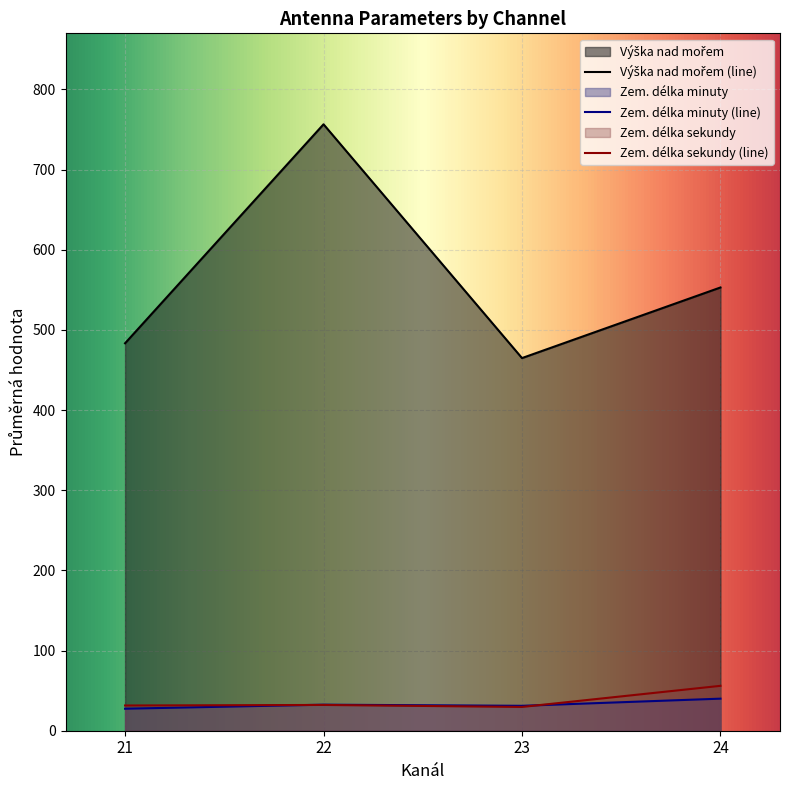

Which label corresponds to the smallest value in the chart?

21